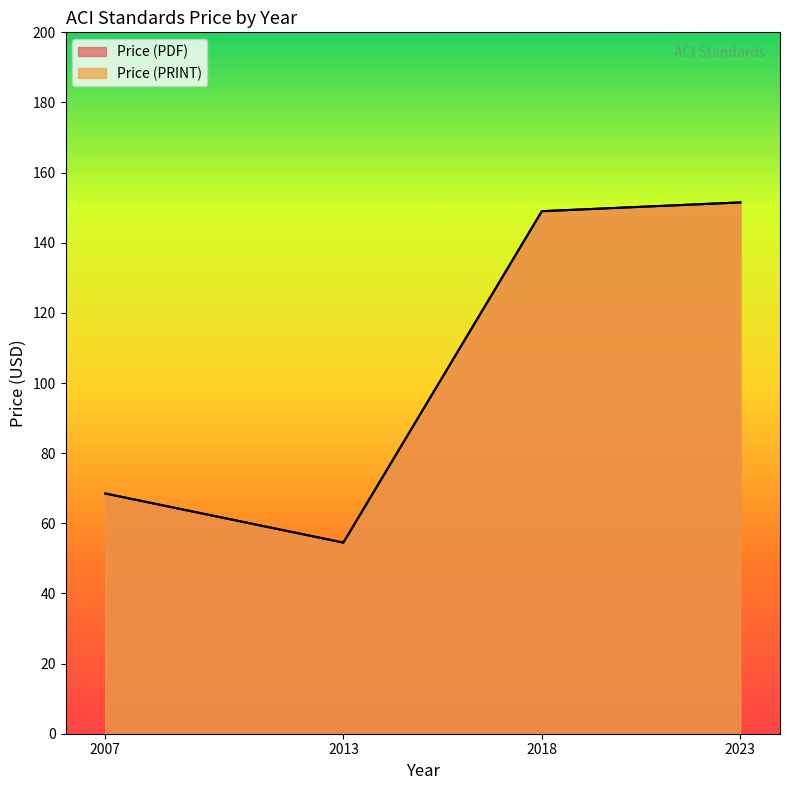

How many lines are shown in the chart?

2